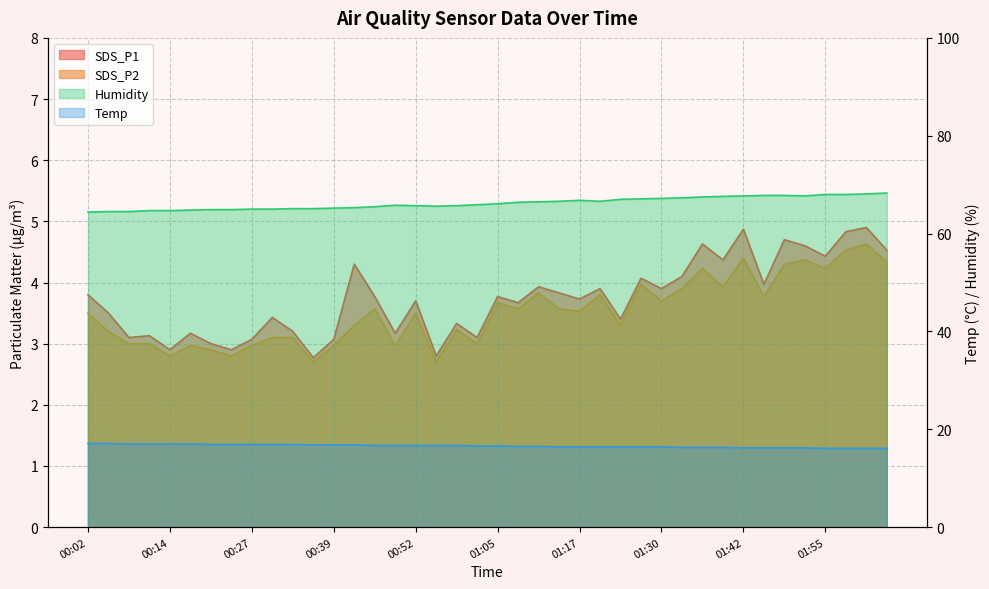

Reading left to right, what are all the values shown in this chart?

SDS_P1: 00:02=3.8	00:05=3.5	00:08=3.1	00:11=3.1	00:14=2.9	00:18=3.2	00:21=3.0	00:24=2.9	00:27=3.1	00:30=3.4	00:33=3.2	00:36=2.8	00:39=3.1	00:42=4.3	00:45=3.8	00:49=3.2	00:52=3.7	00:55=2.8	00:58=3.3	01:02=3.1	01:05=3.8	01:08=3.7	01:11=3.9	01:14=3.8	01:17=3.7	01:20=3.9	01:24=3.4	01:27=4.1	01:30=3.9	01:33=4.1	01:36=4.6	01:39=4.4	01:42=4.9	01:45=4.0	01:49=4.7	01:52=4.6	01:55=4.4	01:58=4.8	02:01=4.9	02:04=4.5
SDS_P2: 00:02=3.5	00:05=3.2	00:08=3.0	00:11=3.0	00:14=2.8	00:18=3.0	00:21=2.9	00:24=2.8	00:27=3.0	00:30=3.1	00:33=3.1	00:36=2.7	00:39=3.0	00:42=3.3	00:45=3.6	00:49=3.0	00:52=3.5	00:55=2.7	00:58=3.2	01:02=3.0	01:05=3.7	01:08=3.6	01:11=3.8	01:14=3.6	01:17=3.5	01:20=3.8	01:24=3.3	01:27=4.0	01:30=3.7	01:33=3.9	01:36=4.2	01:39=3.9	01:42=4.4	01:45=3.8	01:49=4.3	01:52=4.4	01:55=4.2	01:58=4.5	02:01=4.6	02:04=4.3
Temp: 00:02=17.1	00:05=17.1	00:08=17.0	00:11=17.0	00:14=17.0	00:18=17.0	00:21=16.9	00:24=16.9	00:27=16.9	00:30=16.9	00:33=16.9	00:36=16.8	00:39=16.8	00:42=16.8	00:45=16.7	00:49=16.7	00:52=16.7	00:55=16.7	00:58=16.7	01:02=16.6	01:05=16.6	01:08=16.5	01:11=16.5	01:14=16.4	01:17=16.4	01:20=16.4	01:24=16.4	01:27=16.4	01:30=16.4	01:33=16.3	01:36=16.3	01:39=16.3	01:42=16.2	01:45=16.2	01:49=16.2	01:52=16.2	01:55=16.1	01:58=16.1	02:01=16.1	02:04=16.1
Humidity: 00:02=64.4	00:05=64.5	00:08=64.5	00:11=64.7	00:14=64.7	00:18=64.8	00:21=64.9	00:24=64.9	00:27=65.0	00:30=65.0	00:33=65.1	00:36=65.1	00:39=65.2	00:42=65.3	00:45=65.5	00:49=65.8	00:52=65.7	00:55=65.6	00:58=65.7	01:02=65.9	01:05=66.1	01:08=66.4	01:11=66.5	01:14=66.6	01:17=66.8	01:20=66.6	01:24=67.0	01:27=67.1	01:30=67.2	01:33=67.3	01:36=67.5	01:39=67.6	01:42=67.7	01:45=67.8	01:49=67.8	01:52=67.7	01:55=68.0	01:58=68.0	02:01=68.1	02:04=68.3